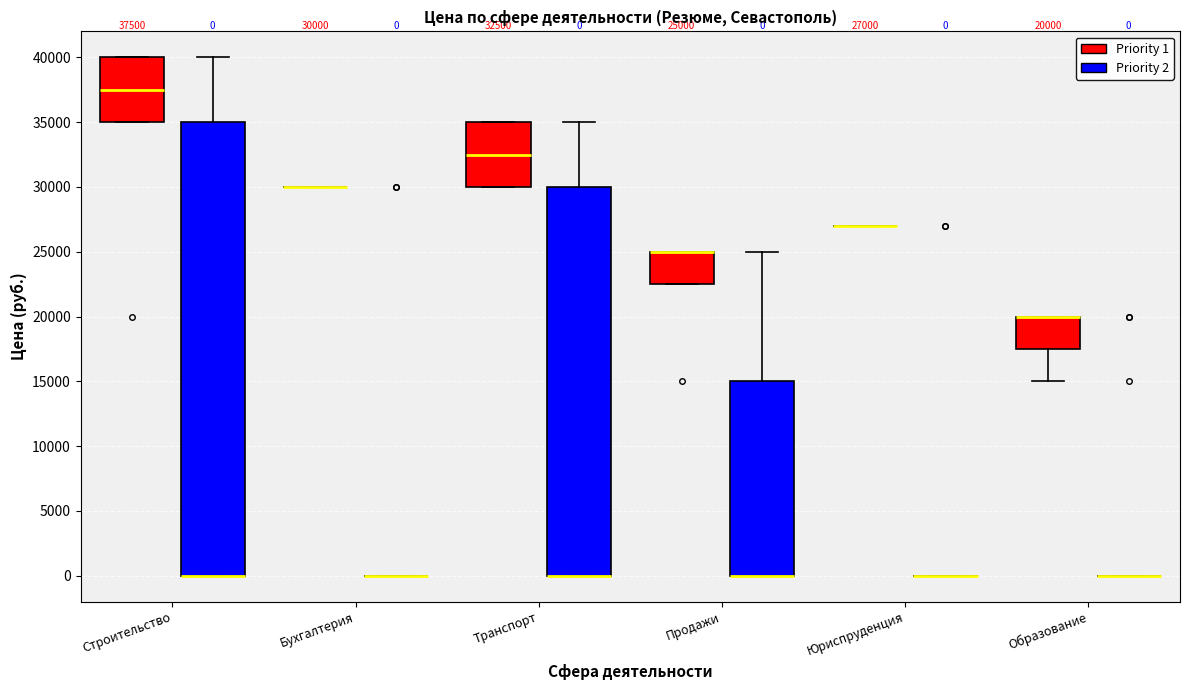

Which box is the tallest, from its lower edge to its upper edge?

Строительство (Priority 2)